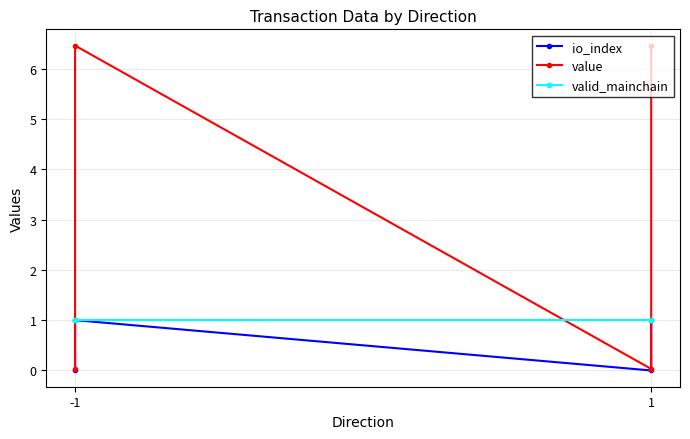

List the series in order of their overall mean, lowest first.

io_index, valid_mainchain, value